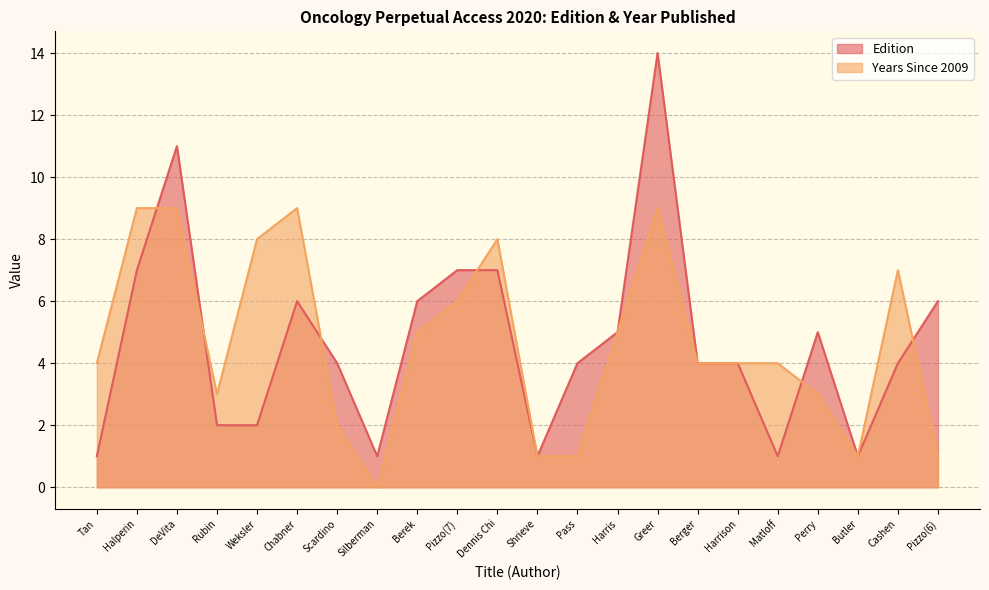

What position from the left is Weksler?

5